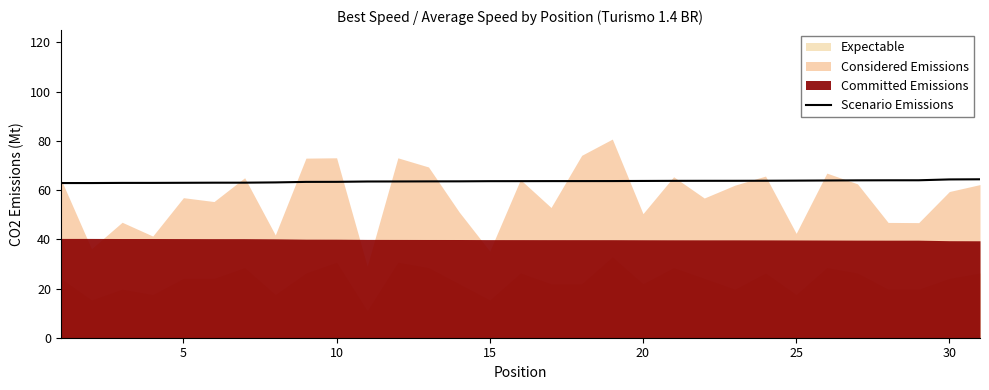

The value of Scenario Emissions at 20 is 63.7. True or false?

True